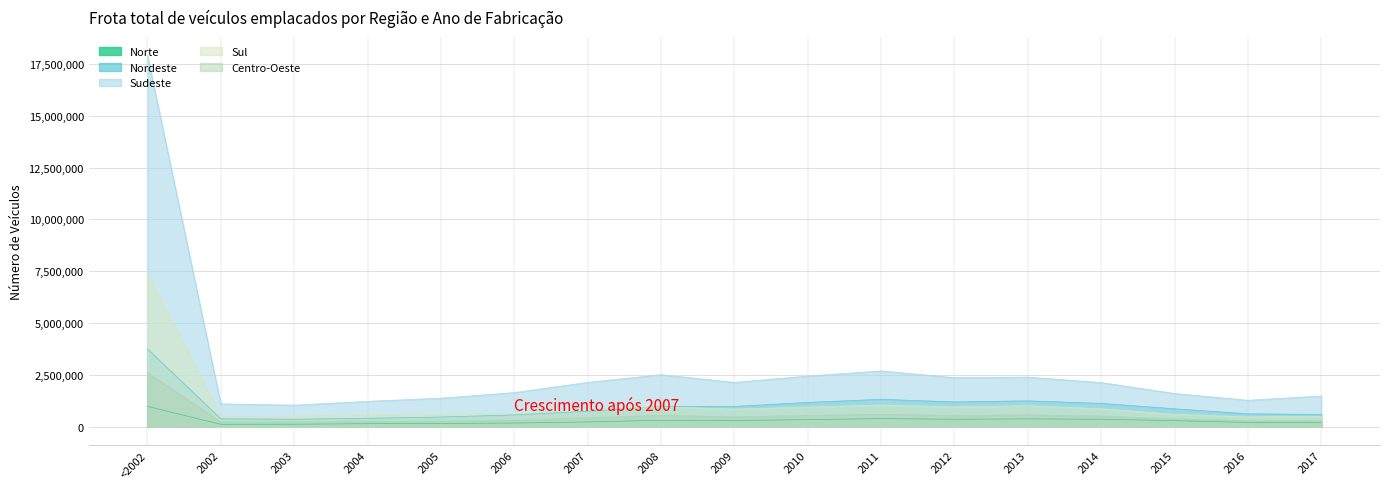

Rank the categories by Sudeste value from lowest to highest.

2003, 2002, 2004, 2016, 2005, 2017, 2015, 2006, 2014, 2009, 2007, 2012, 2013, 2010, 2008, 2011, <2002